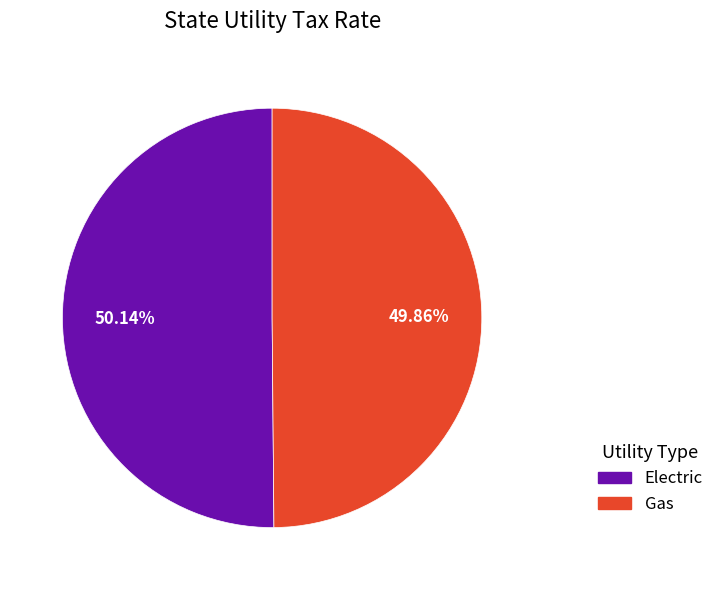

To the nearest percent, what is the average slice percentage?

50%